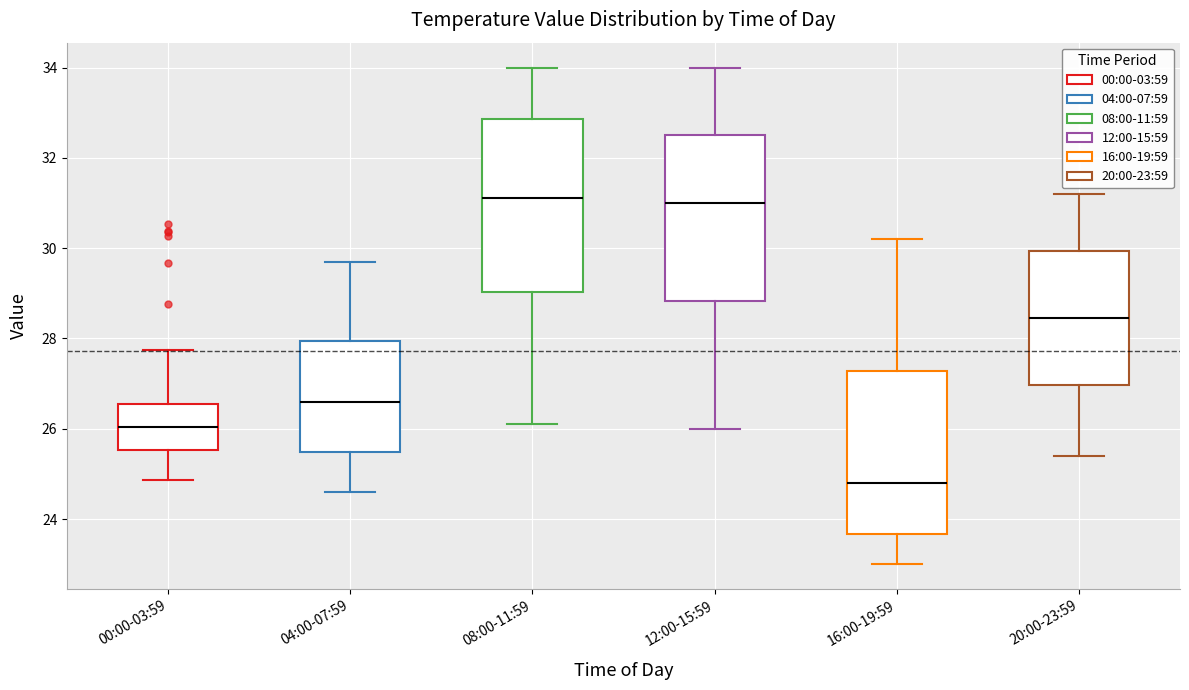

Reading left to right, transcribe this box plot: for each box, give where its median line is, the range the box spans, and where its two whiskers end, as read against the y-axis. The values are not printed on the chart, so give them approximately, as read against the axis.

00:00-03:59: median 26.0, box 25.6 to 26.6, whiskers 24.8 to 27.8
04:00-07:59: median 26.6, box 25.4 to 28.0, whiskers 24.6 to 29.8
08:00-11:59: median 31.2, box 29.0 to 32.8, whiskers 26.2 to 34.0
12:00-15:59: median 31.0, box 28.8 to 32.6, whiskers 26.0 to 34.0
16:00-19:59: median 24.8, box 23.6 to 27.2, whiskers 23.0 to 30.2
20:00-23:59: median 28.4, box 27.0 to 30.0, whiskers 25.4 to 31.2